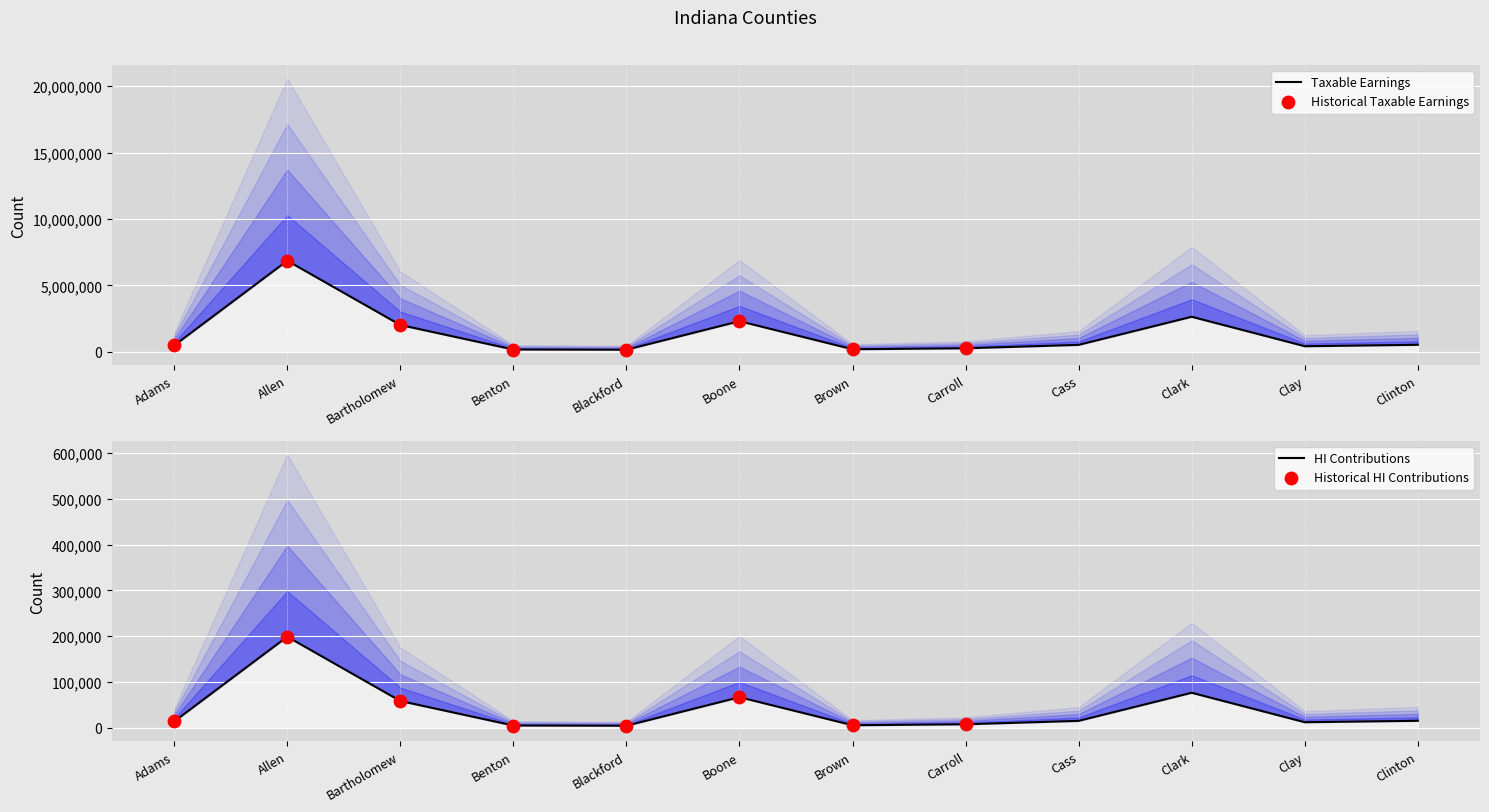

Which series has the largest total across all categories?

Taxable Earnings (thousands)